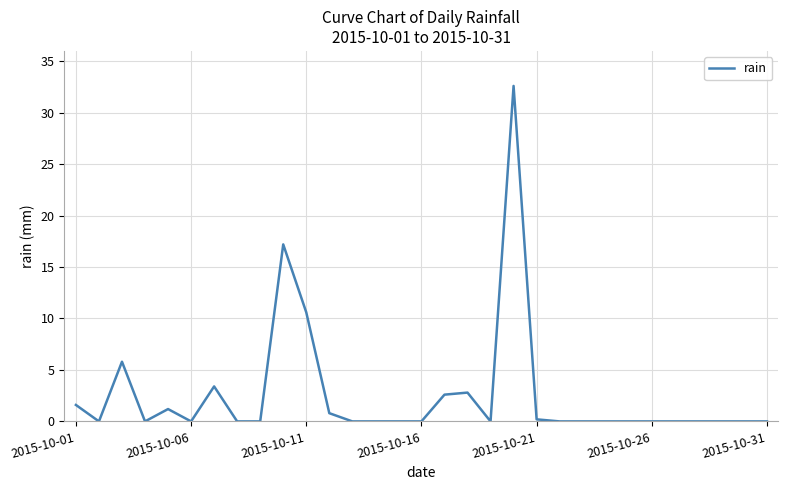

How many lines are shown in the chart?

1